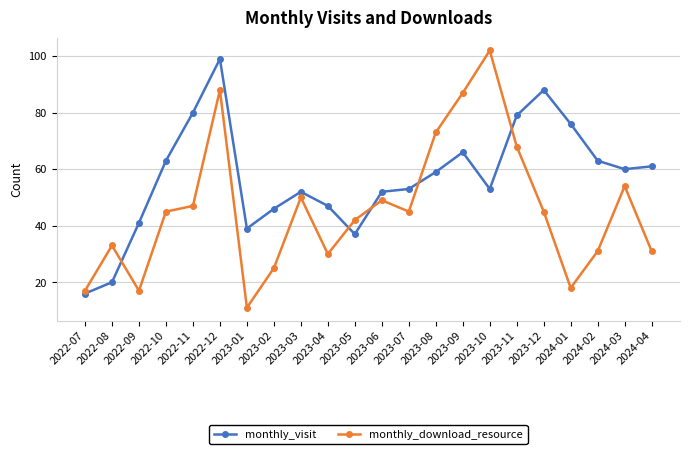

What is the total value across all series at 2023-02?

71